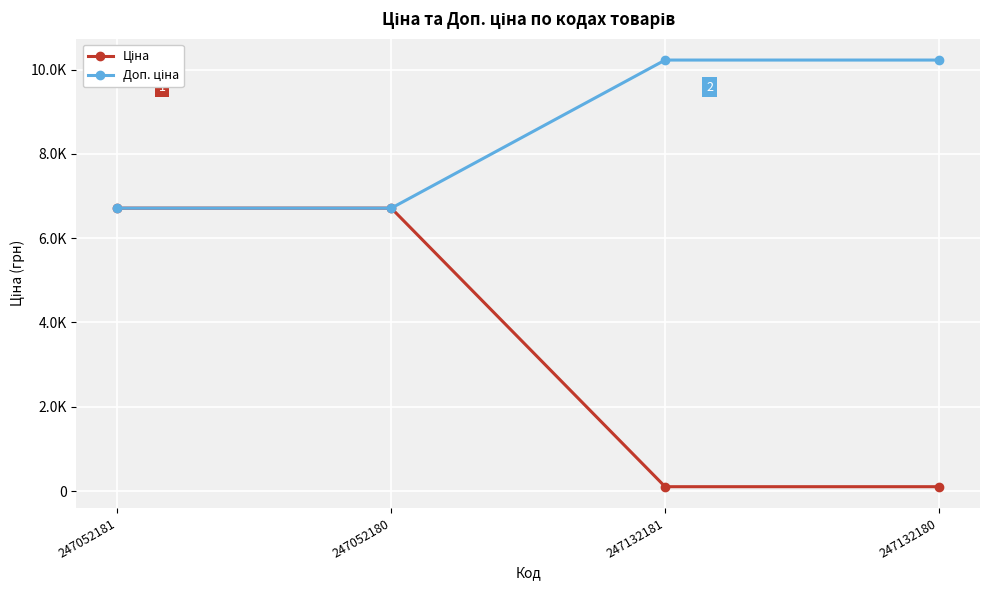

Is the value of Ціна at 247052181 greater than the value of Доп. ціна at 247132180?

No